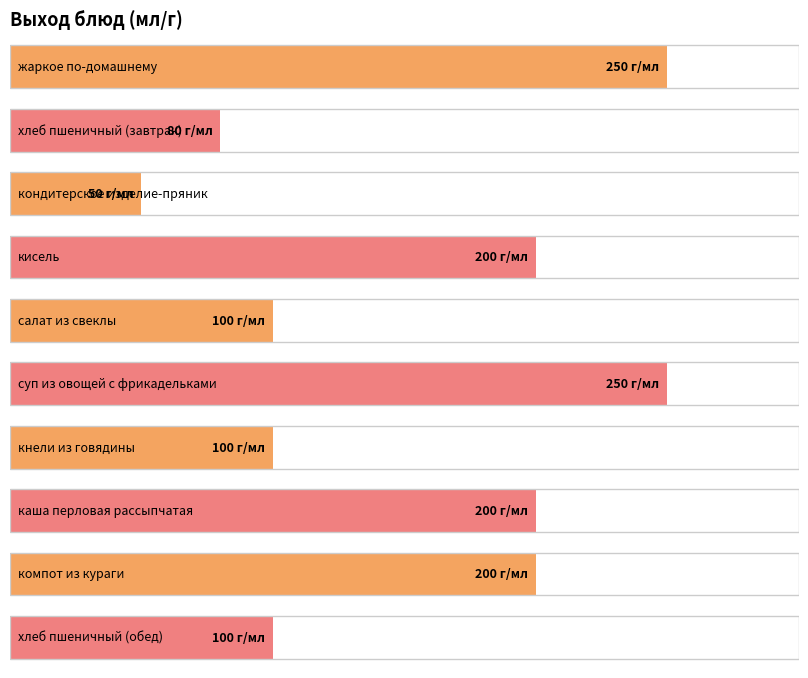

What is the smallest value displayed?

50